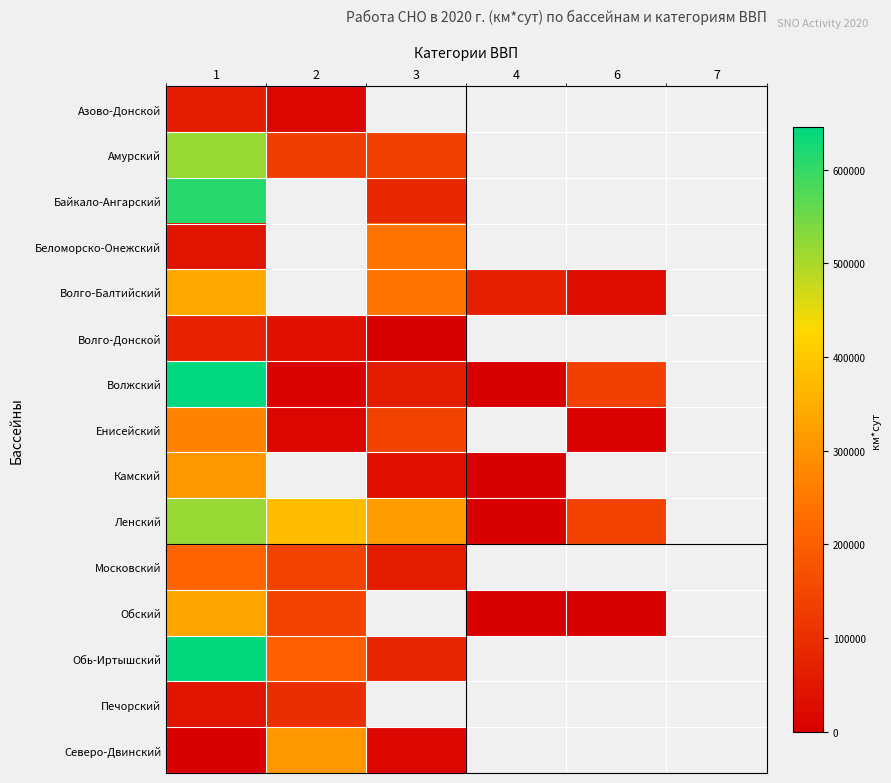

What is the difference between the Камский values at 1 and 3?

271321.0